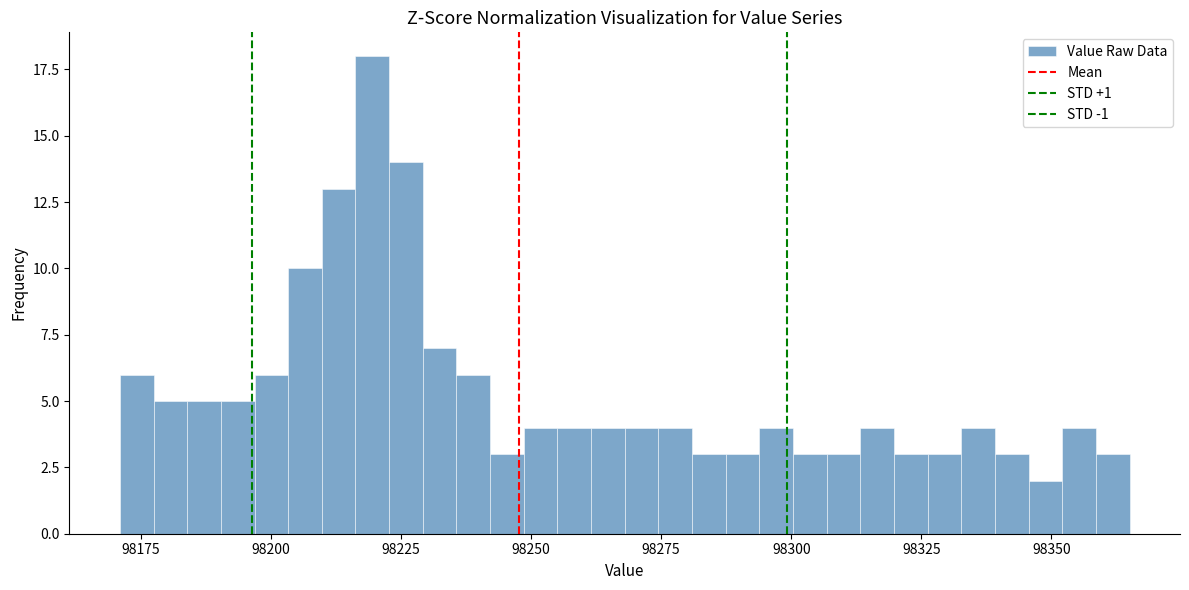

Read against the x-axis, roughly where is the centre of the tallest bar?

98220